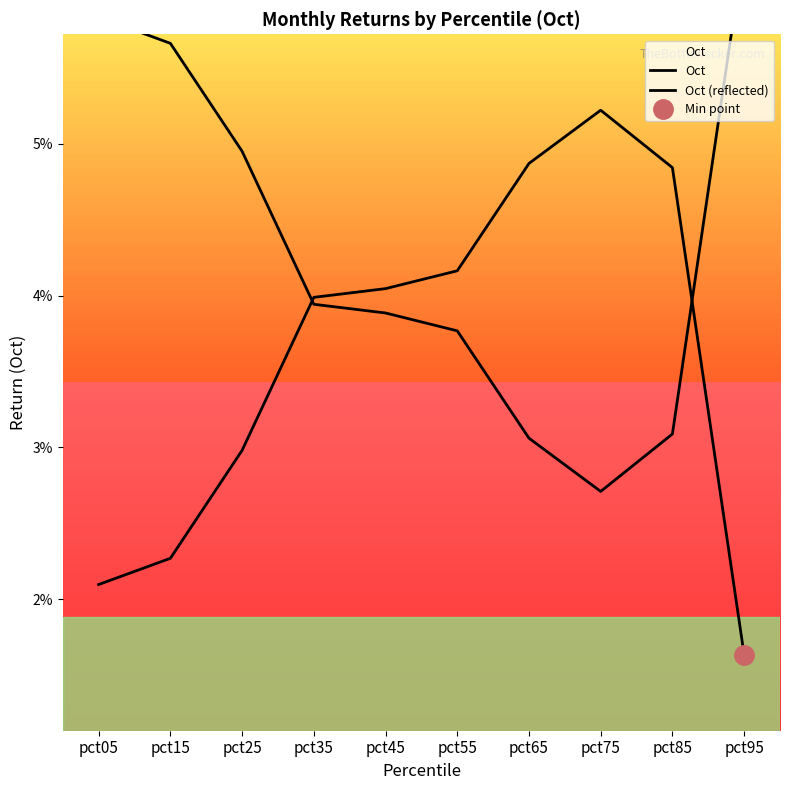

Where is Oct (reflected) nearest to the value 0?

pct75